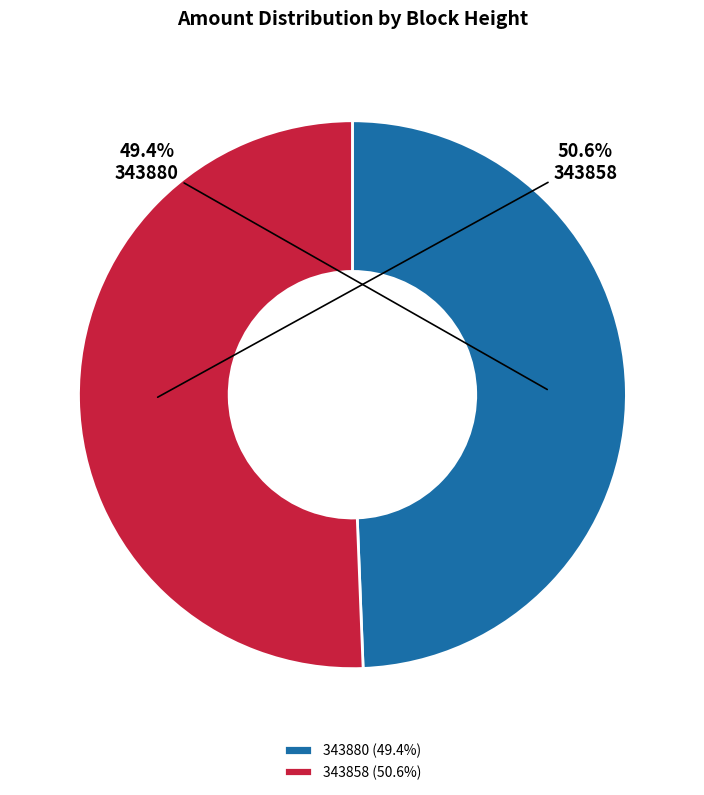

Does any single category account for the majority?

Yes